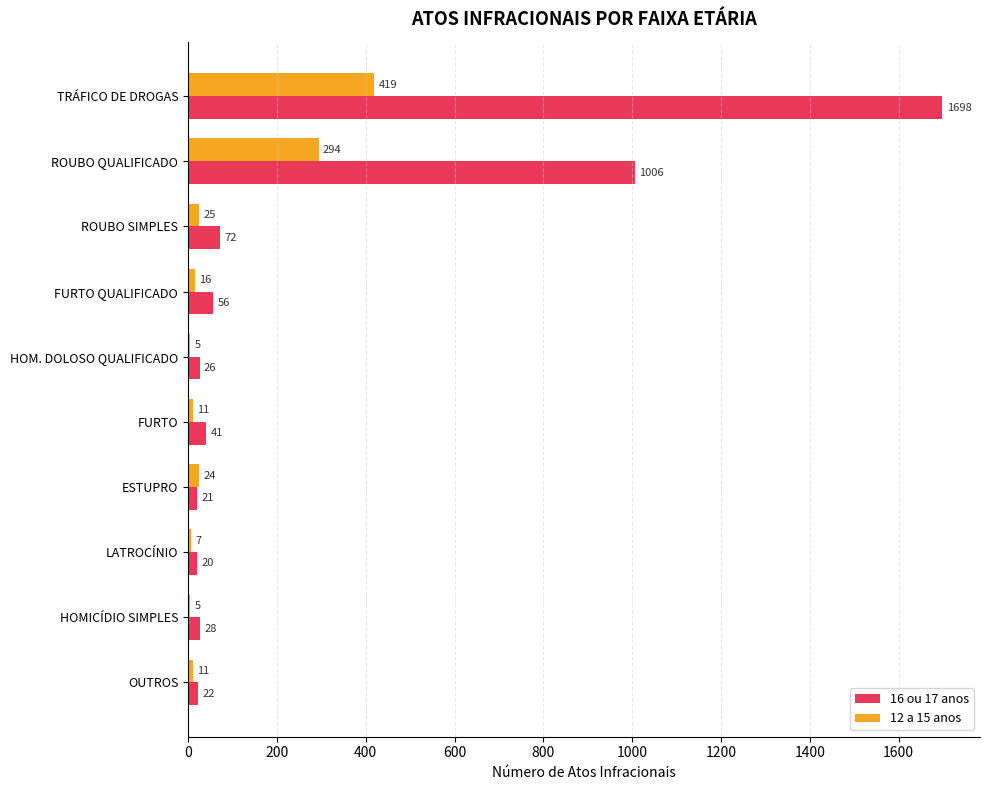

The 12 a 15 anos series shows 25 at ROUBO SIMPLES. True or false?

True